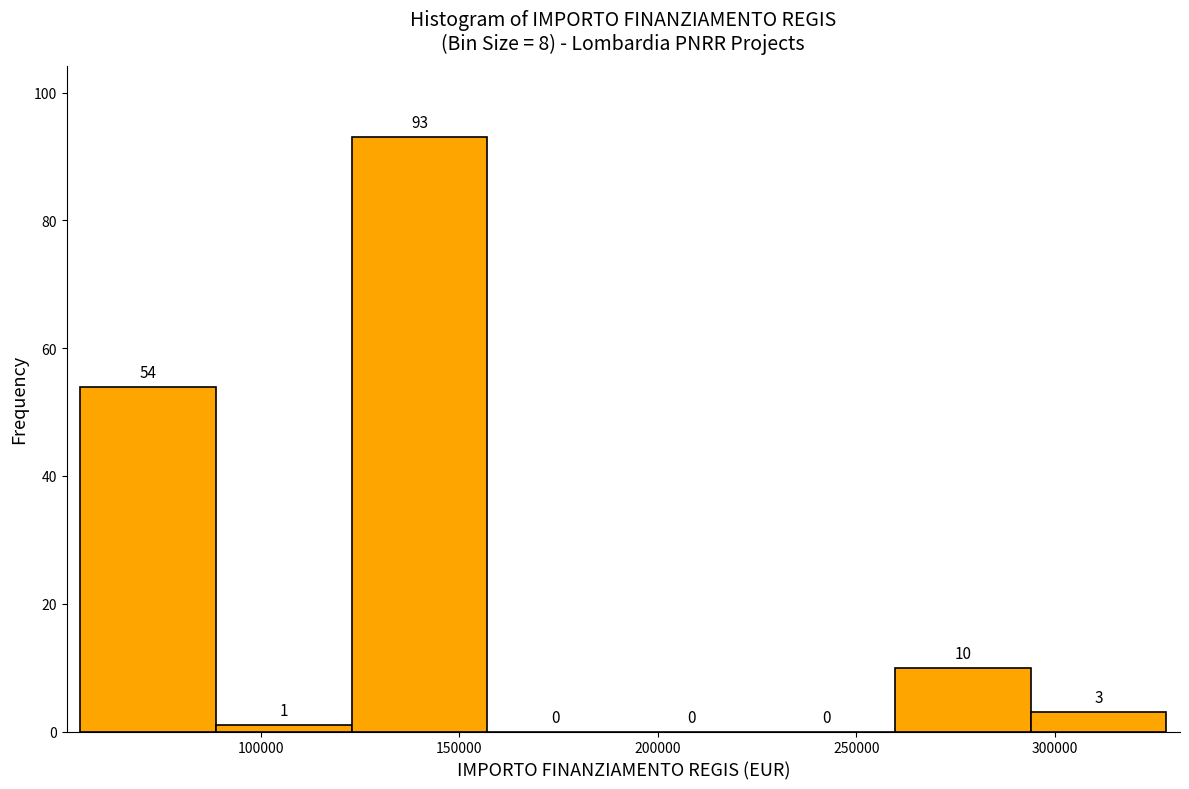

Over which range of the x-axis is the bar tallest?

125000 to 155000